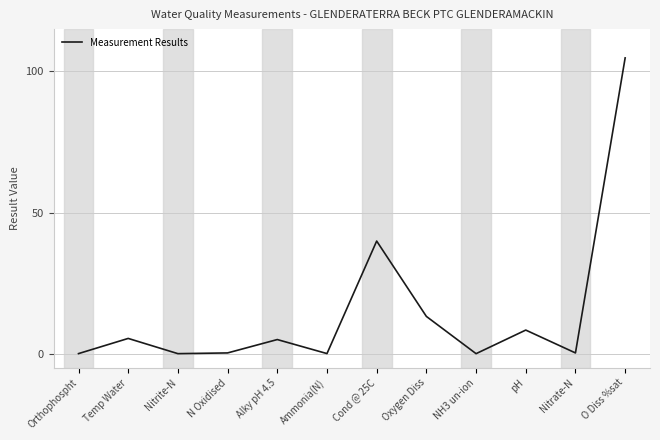

What is the difference between the maximum and minimum values?

104.8